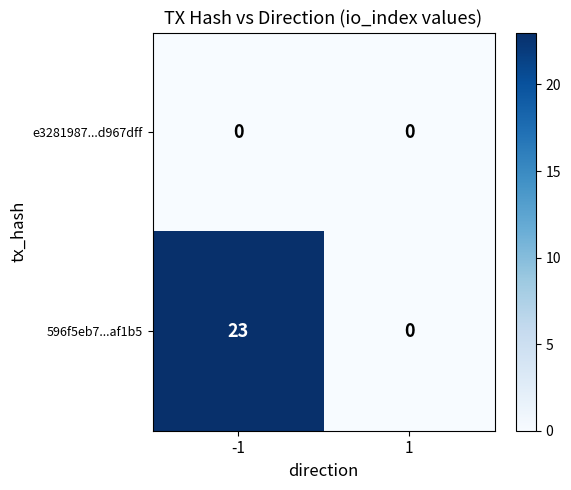

Which series has the largest total across all categories?

596f5eb7...af1b5